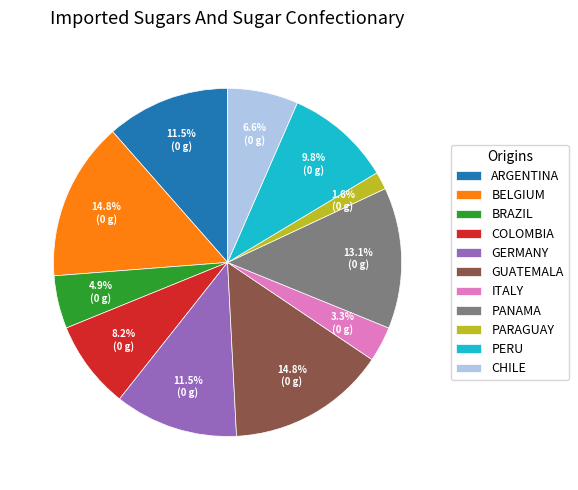

Which slice is the smallest?

PARAGUAY